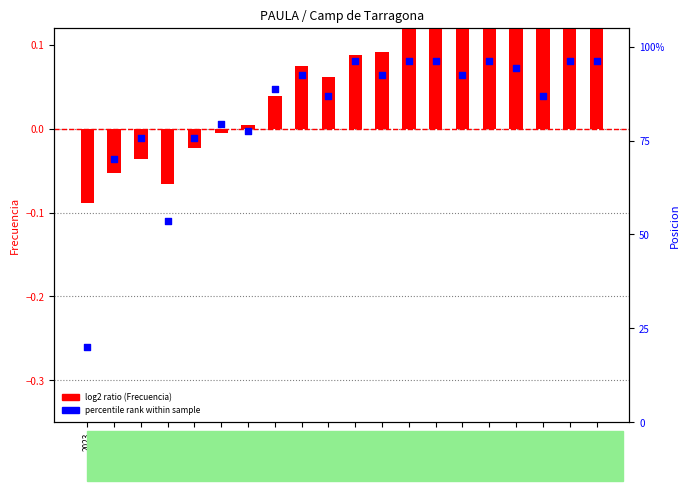

At how many categories does at least one series exceed 66?

18